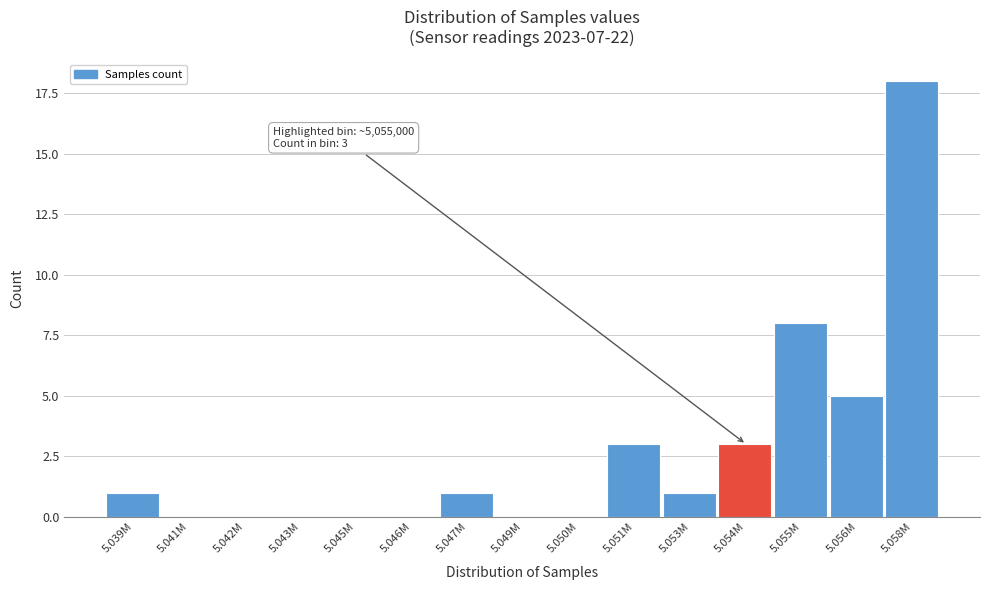

Reading right to left, extract all data points from this chart.

5.058M=18	5.056M=5	5.055M=8	5.054M=3	5.053M=1	5.051M=3	5.050M=0	5.049M=0	5.047M=1	5.046M=0	5.045M=0	5.043M=0	5.042M=0	5.041M=0	5.039M=1